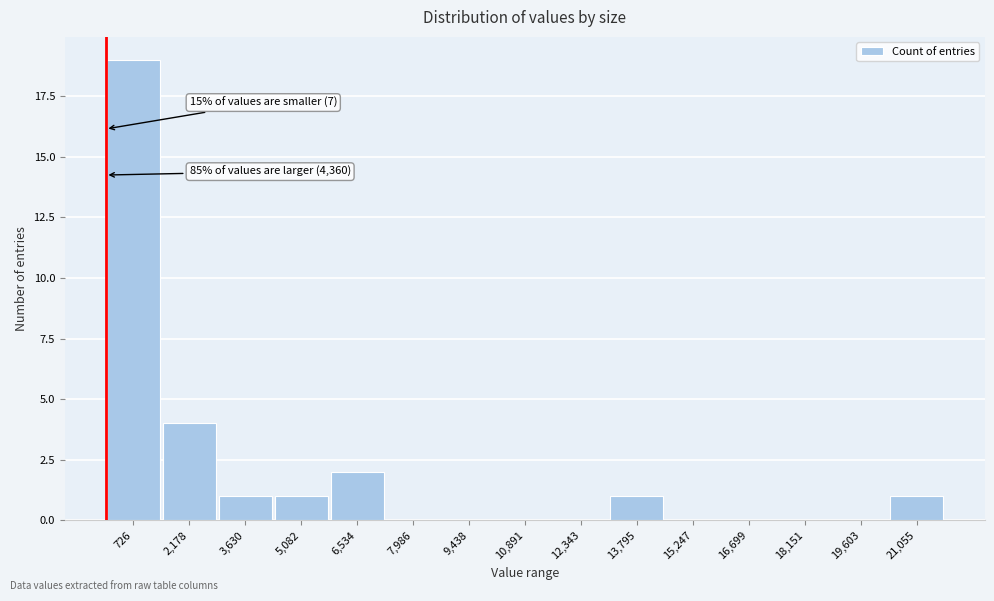

Which range on the x-axis has the tallest bar?

0 to 1400